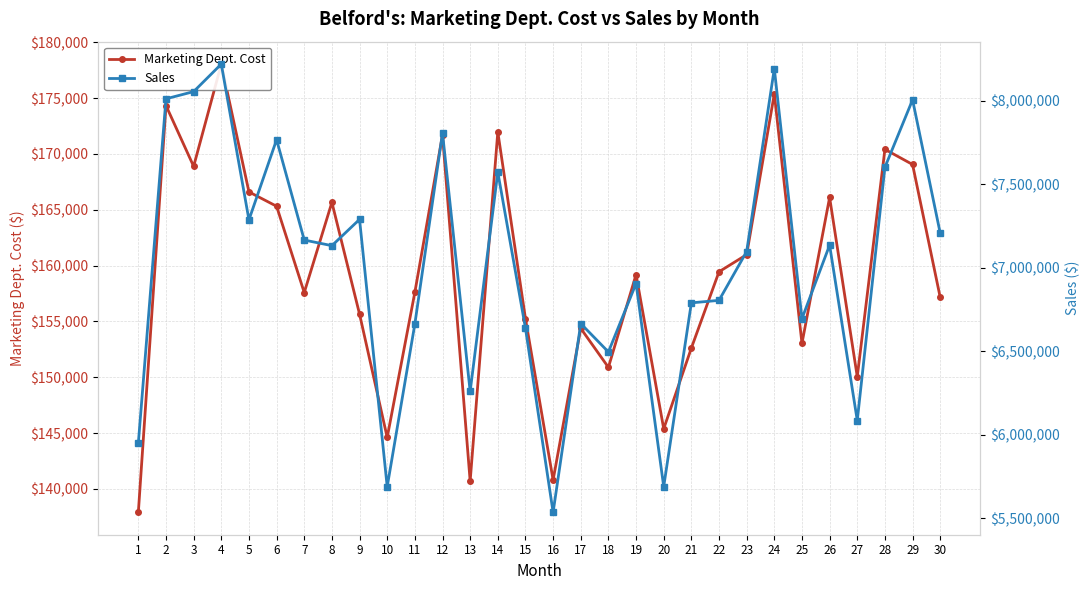

What is the maximum value for Marketing Dept. Cost?

178059